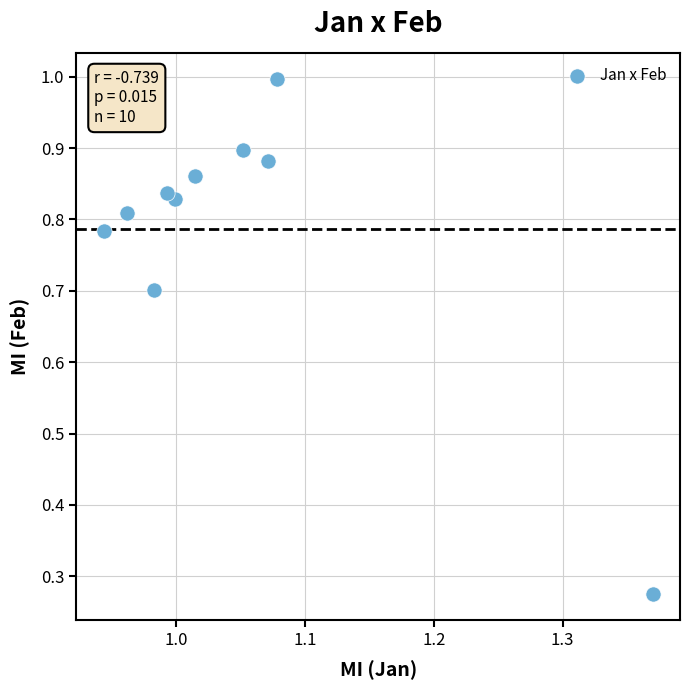

What is the range of X values (max minus min)?

0.4